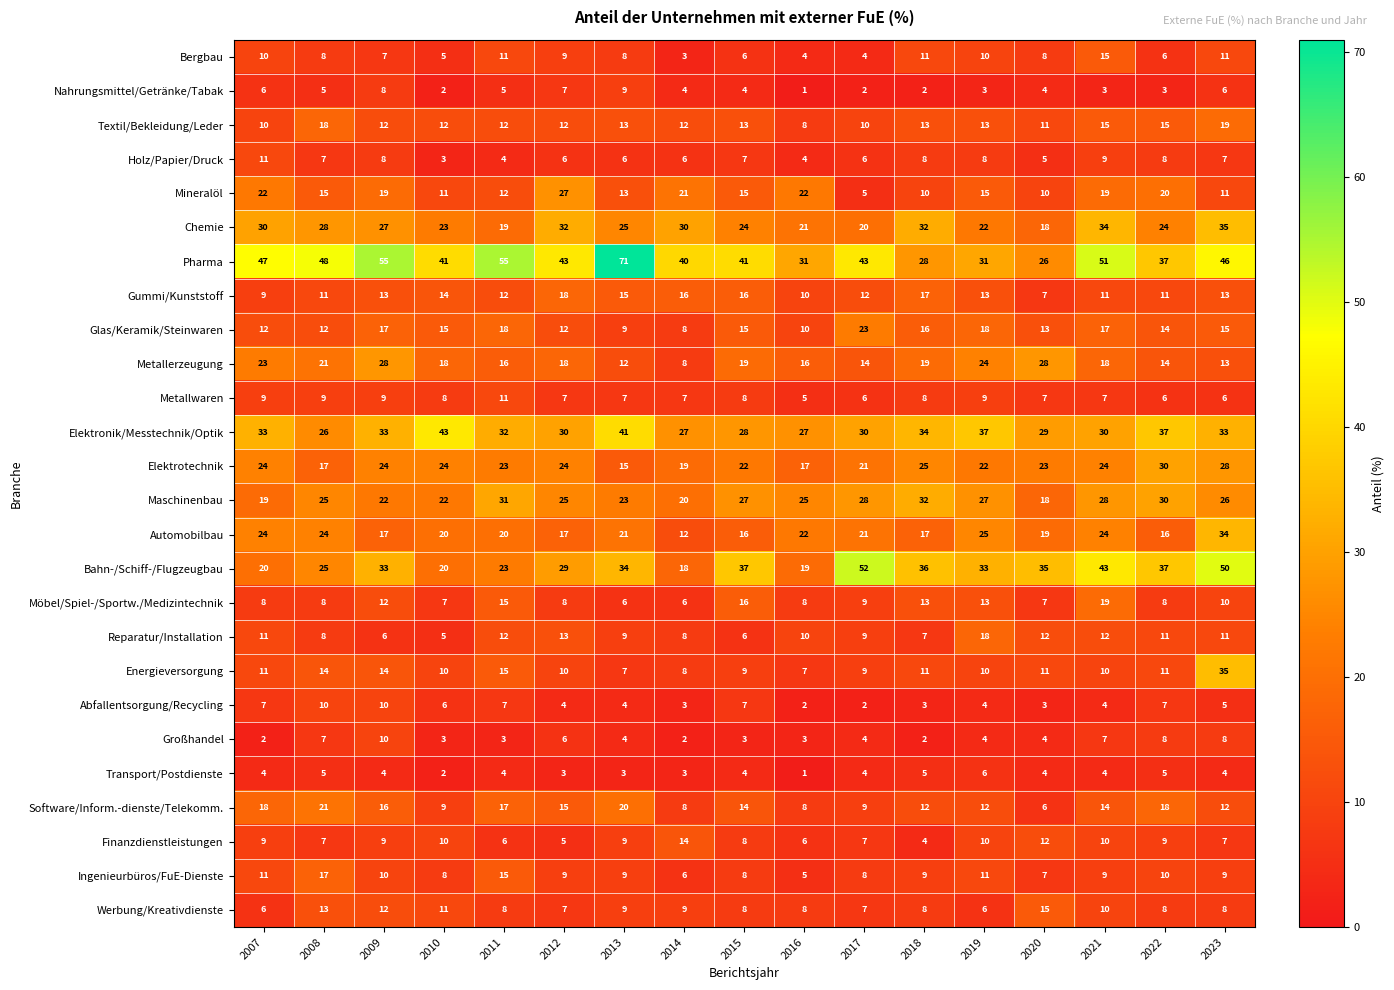

How many series are shown in this chart?

26